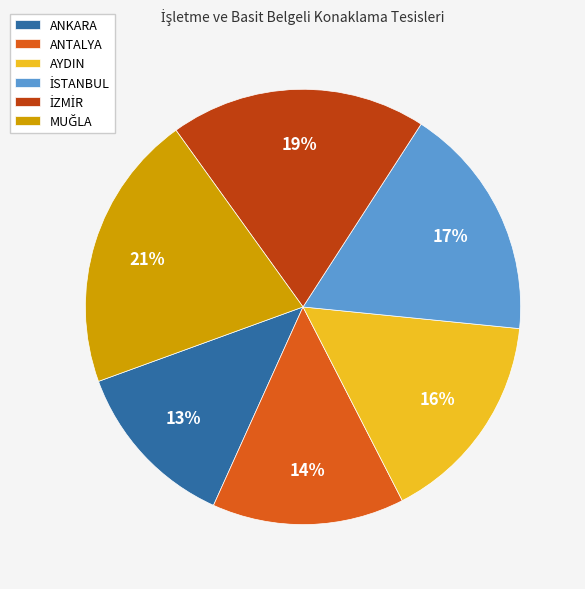

To the nearest percent, what is the difference between the largest and smallest slice percentages?

8%